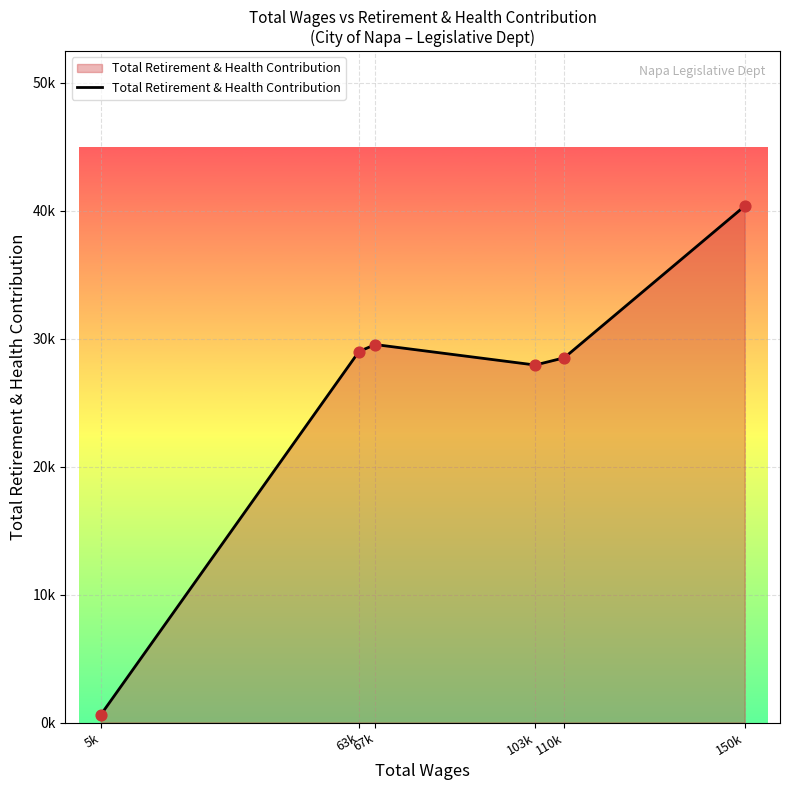

What is the change in value from 5k to 110k?

+27900